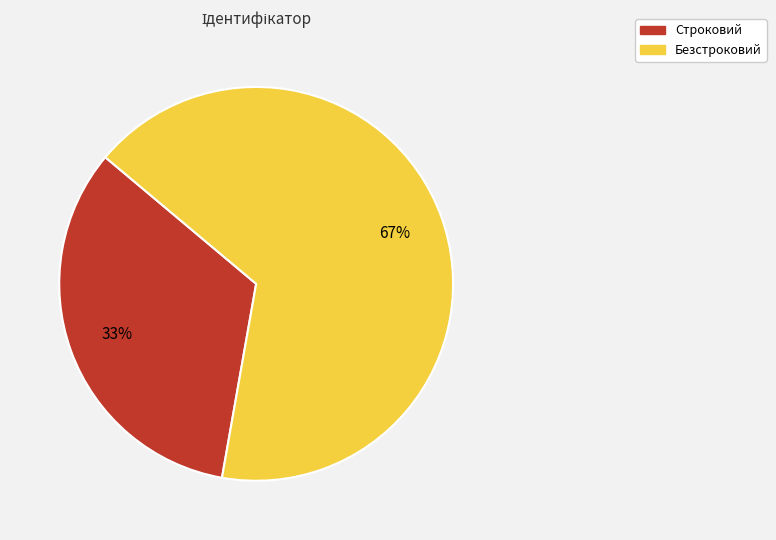

Count the number of slices in the pie.

2